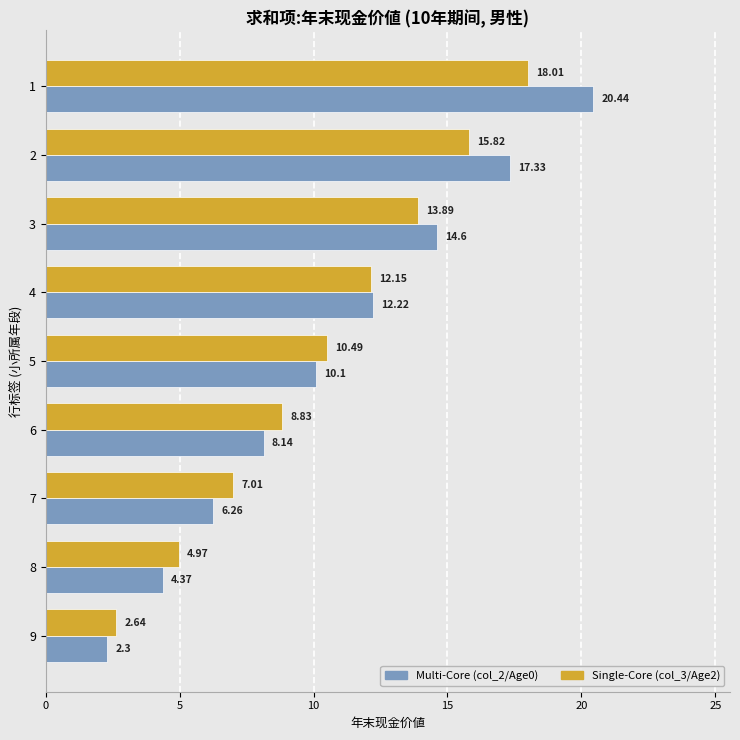

What is the total value across all series at 9?

4.9